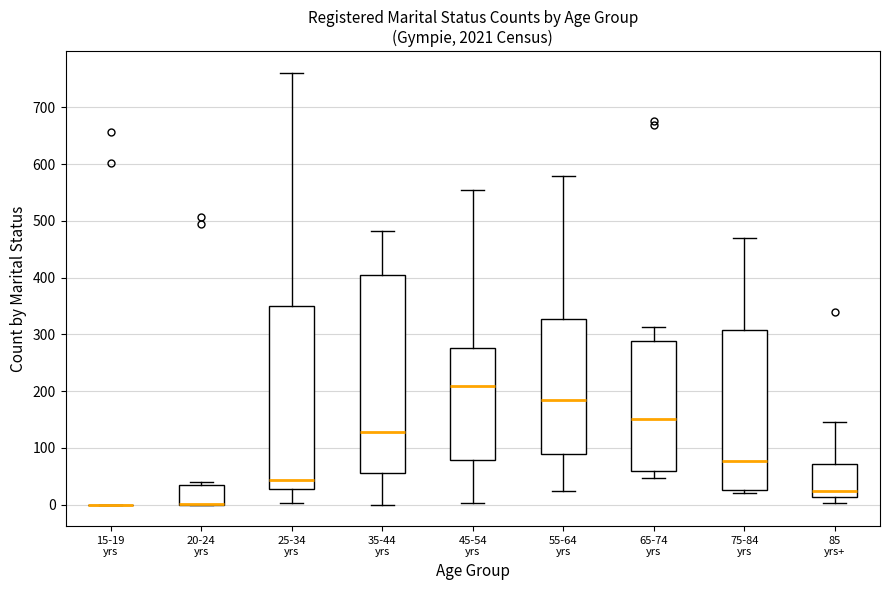

Reading left to right, read every box against the y-axis: the position of its median line, the range the box covers, and the ends of its whiskers. The values are not printed on the chart, so give them approximately, as read against the axis.

15-19 yrs: box collapsed to a line at 0, whiskers 0 to 0
20-24 yrs: median 0 (drawn on the box's lower edge), box 0 to 40, whiskers 0 to 40 (just above the box's upper edge)
25-34 yrs: median 40, box 30 to 350, whiskers 0 to 760
35-44 yrs: median 130, box 60 to 400, whiskers 0 to 480
45-54 yrs: median 210, box 80 to 280, whiskers 0 to 560
55-64 yrs: median 180, box 90 to 330, whiskers 20 to 580
65-74 yrs: median 150, box 60 to 290, whiskers 50 to 310
75-84 yrs: median 80, box 30 to 310, whiskers 20 to 470
85 yrs+: median 20, box 10 to 70, whiskers 0 to 150